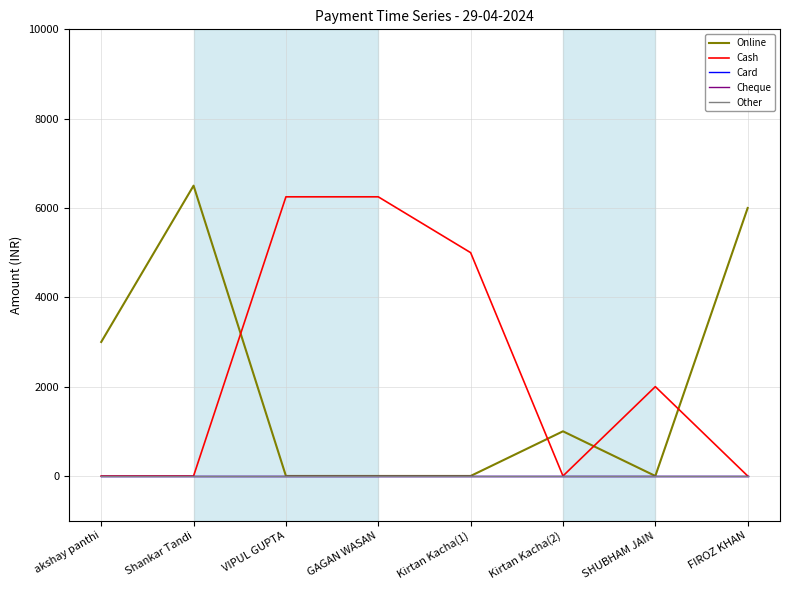

What position from the right is akshay panthi?

8